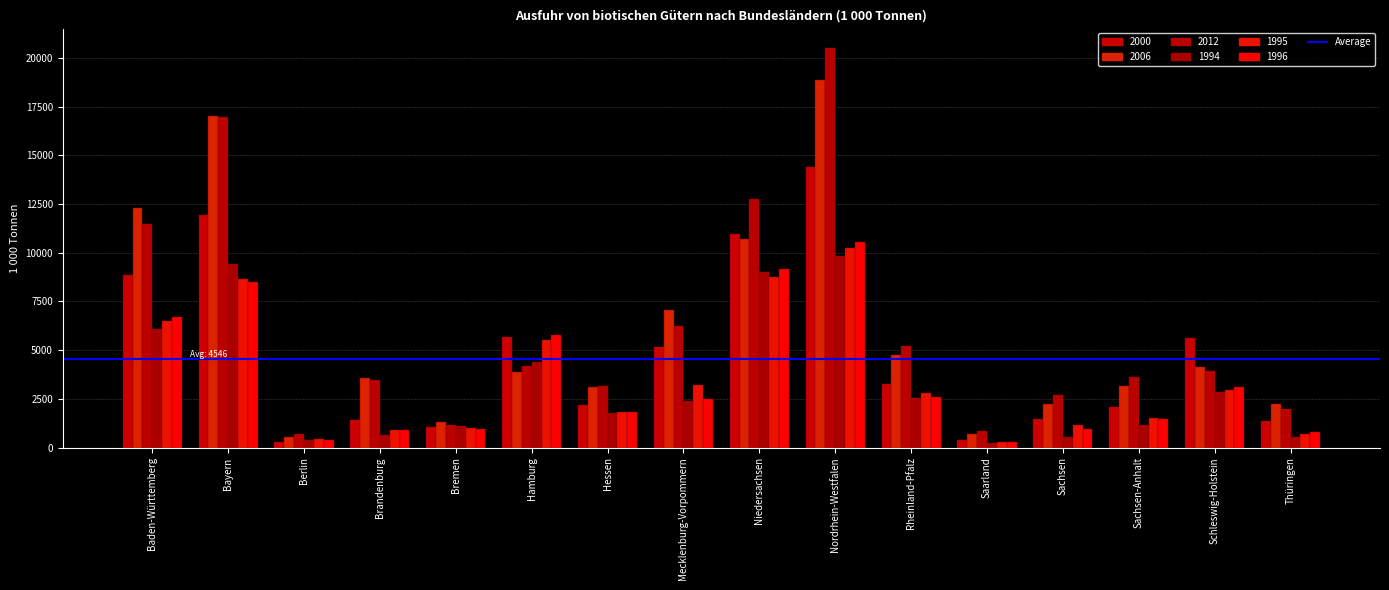

How many values in the 1995 series exceed 2804?

8